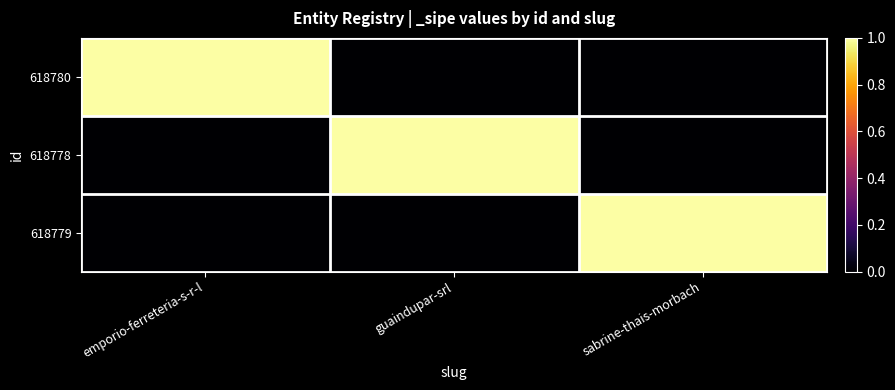

At which category is the sum across all series the highest?

emporio-ferreteria-s-r-l